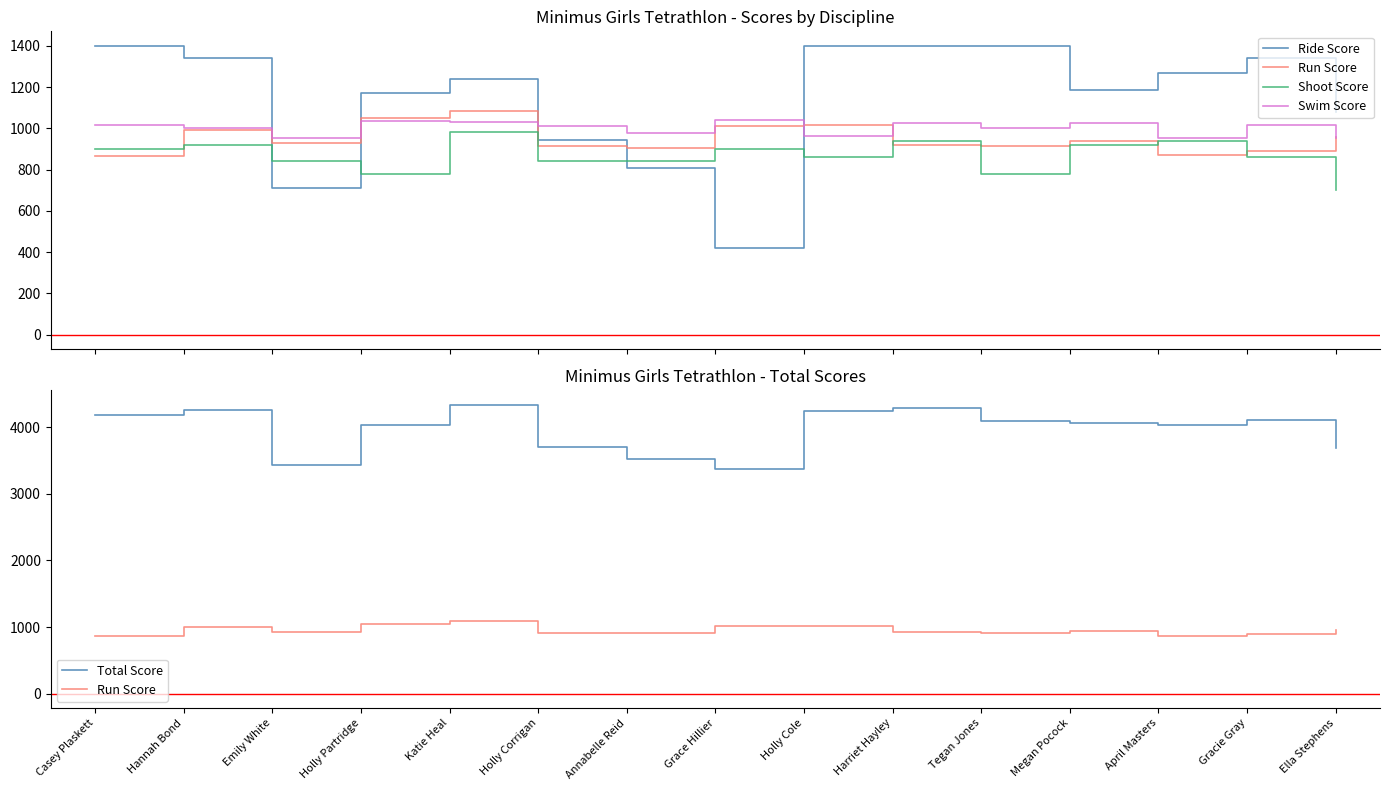

How many series are shown in this chart?

5